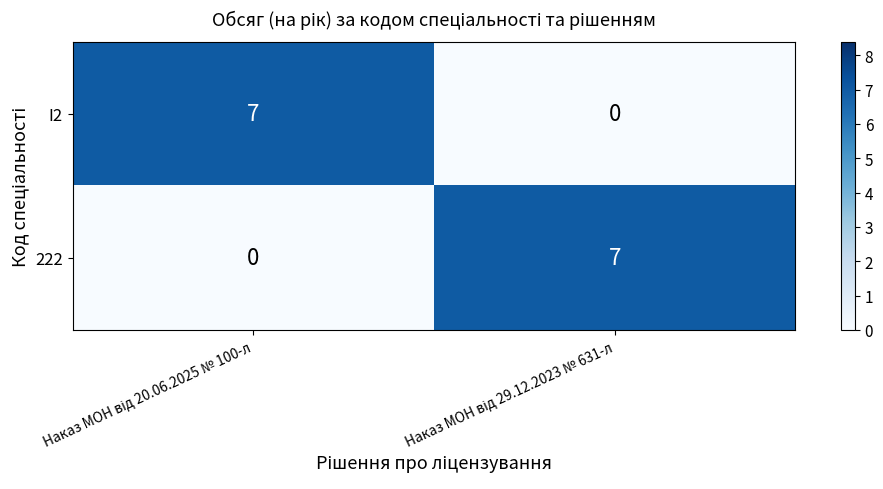

Reading left to right, list all the values displayed in this chart.

I2: 7	0
222: 0	7